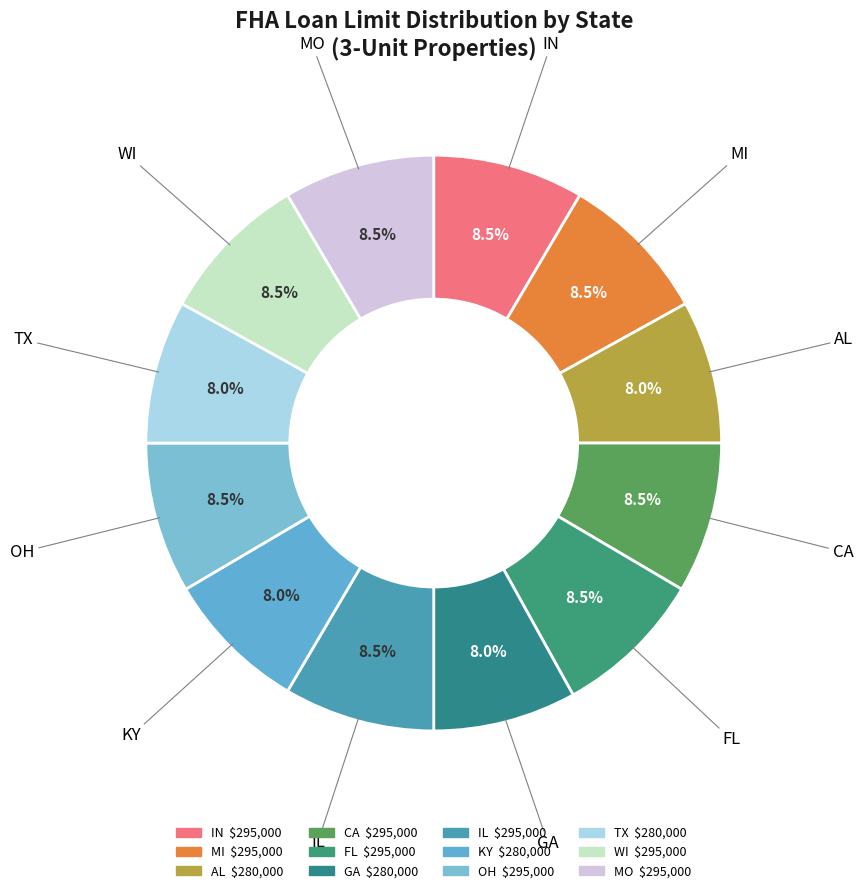

To the nearest percent, what is the combined percentage of FL and TX?

16%